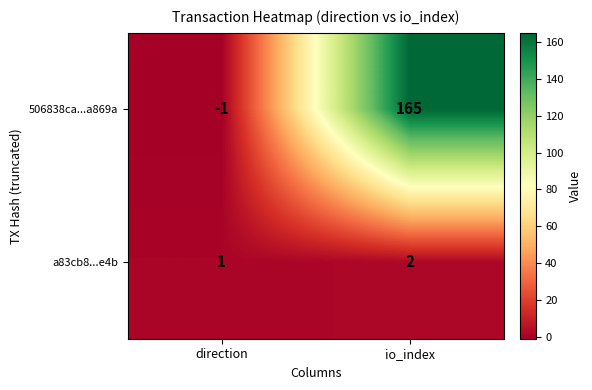

What is the greatest value displayed?

165